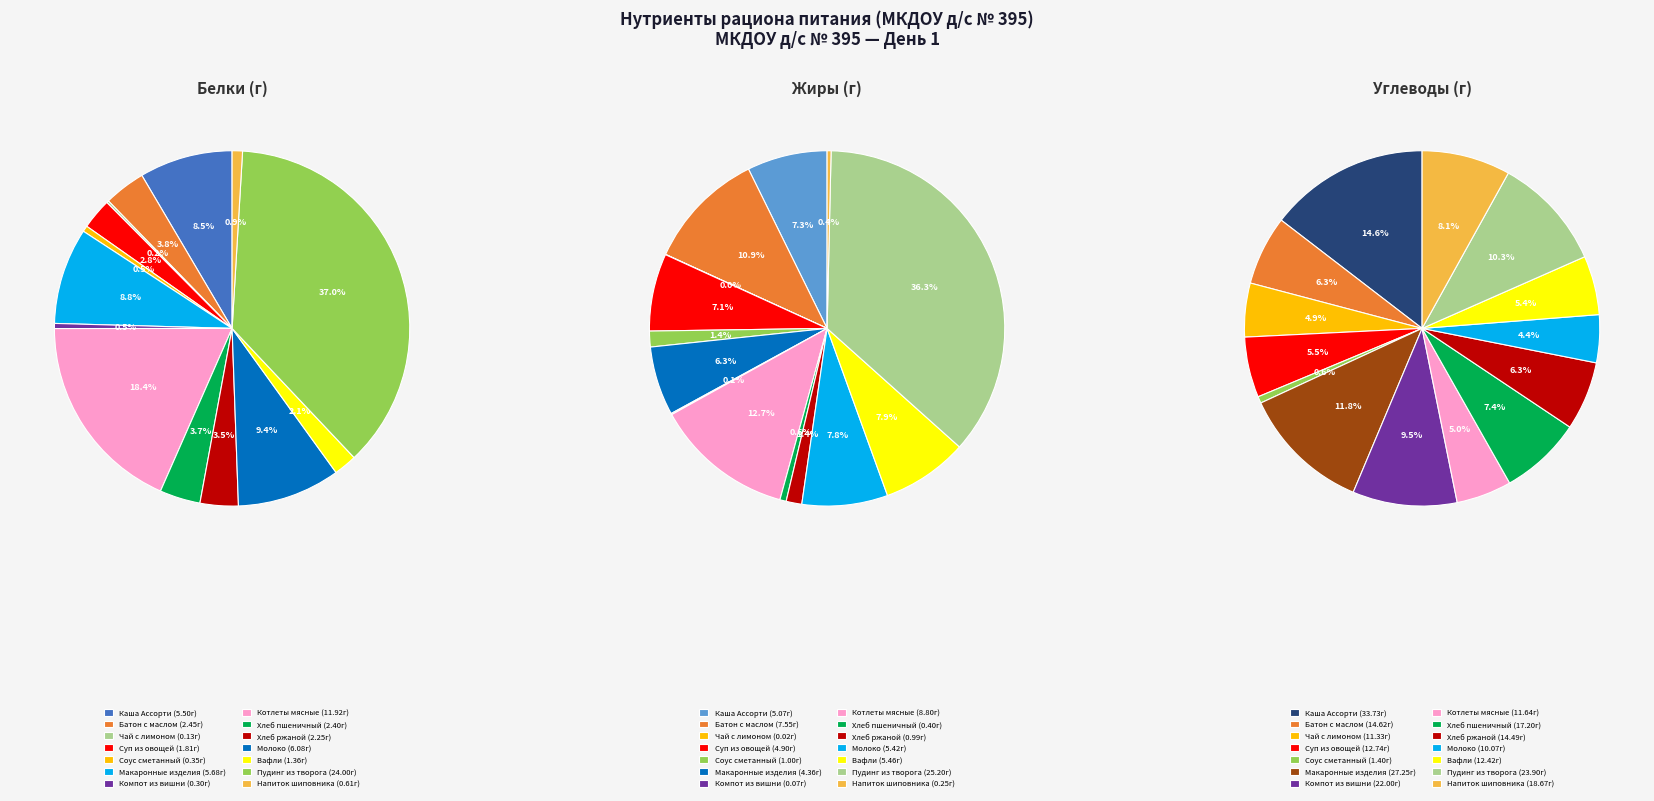

Is Каша Ассорти the majority of the pie?

No